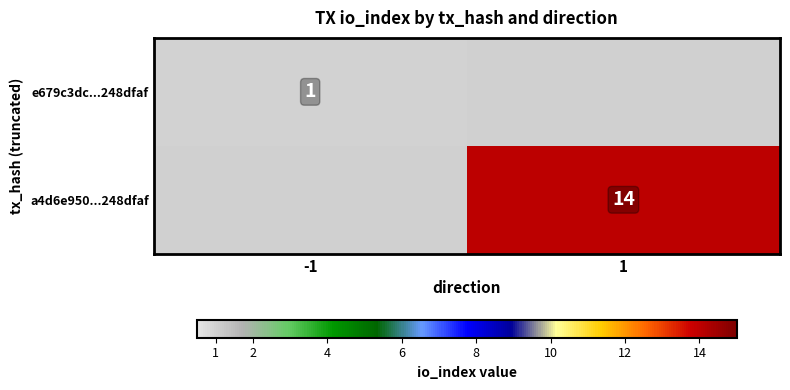

Is the value of a4d6e950...248dfaf at 1 greater than the value of e679c3dc...248dfaf at -1?

Yes